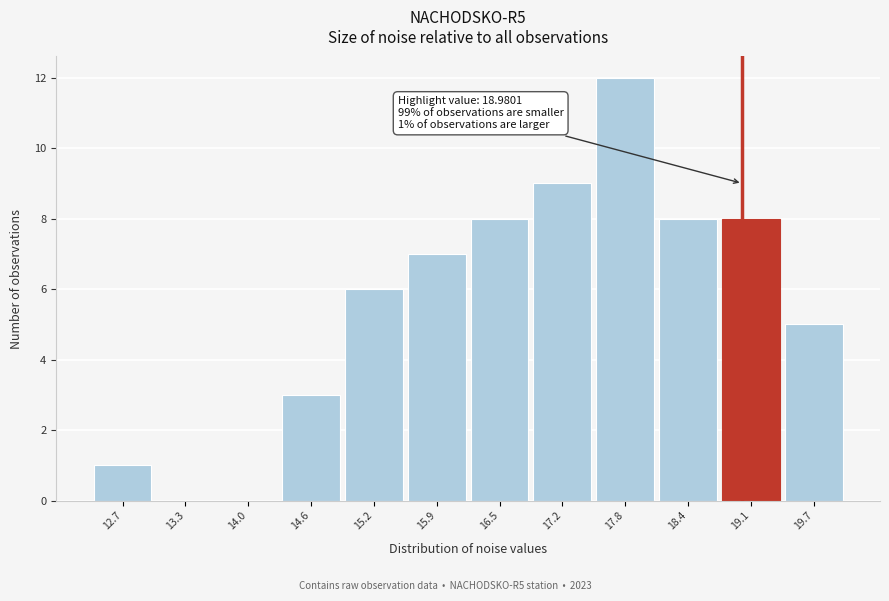

Over which range of the x-axis is the bar tallest?

17.5 to 18.1